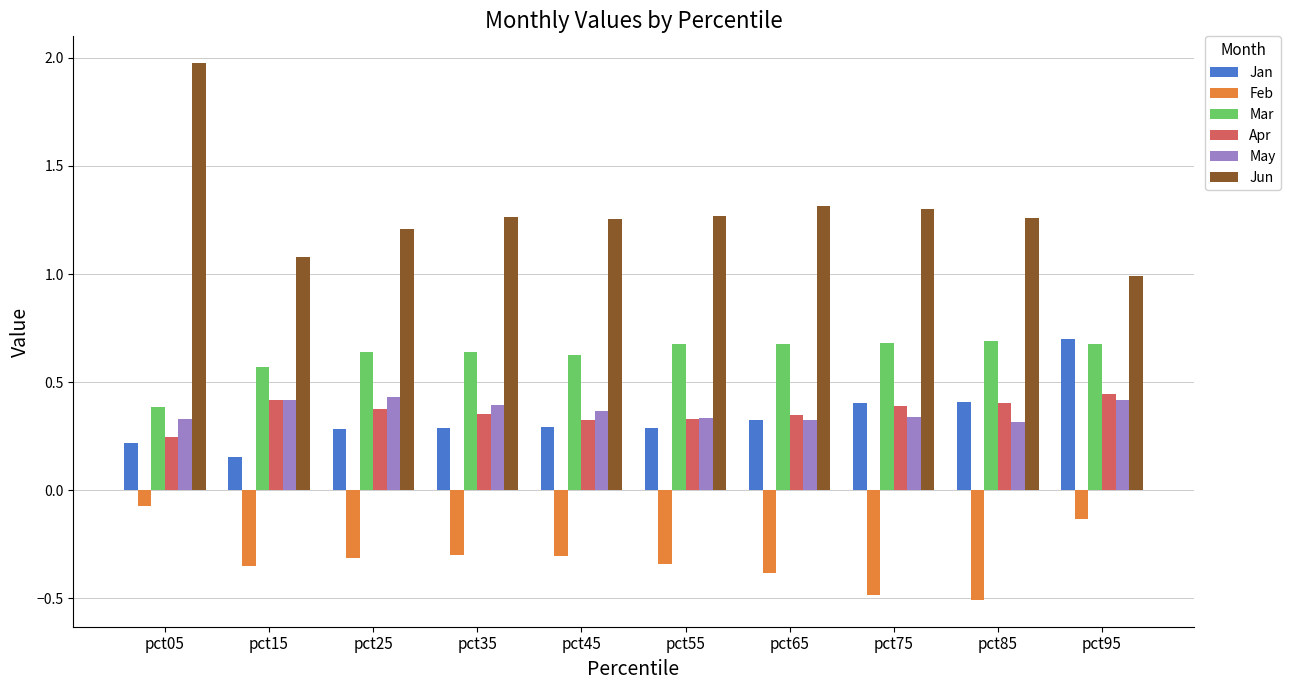

How many Mar values are between 0 and 1?

10